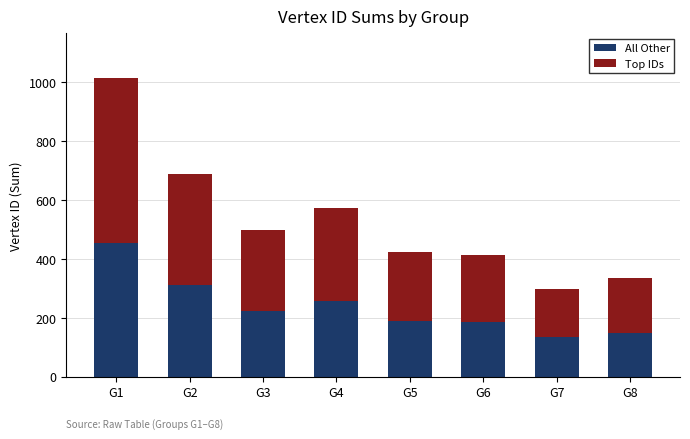

What is the total value across all series at G8?

335